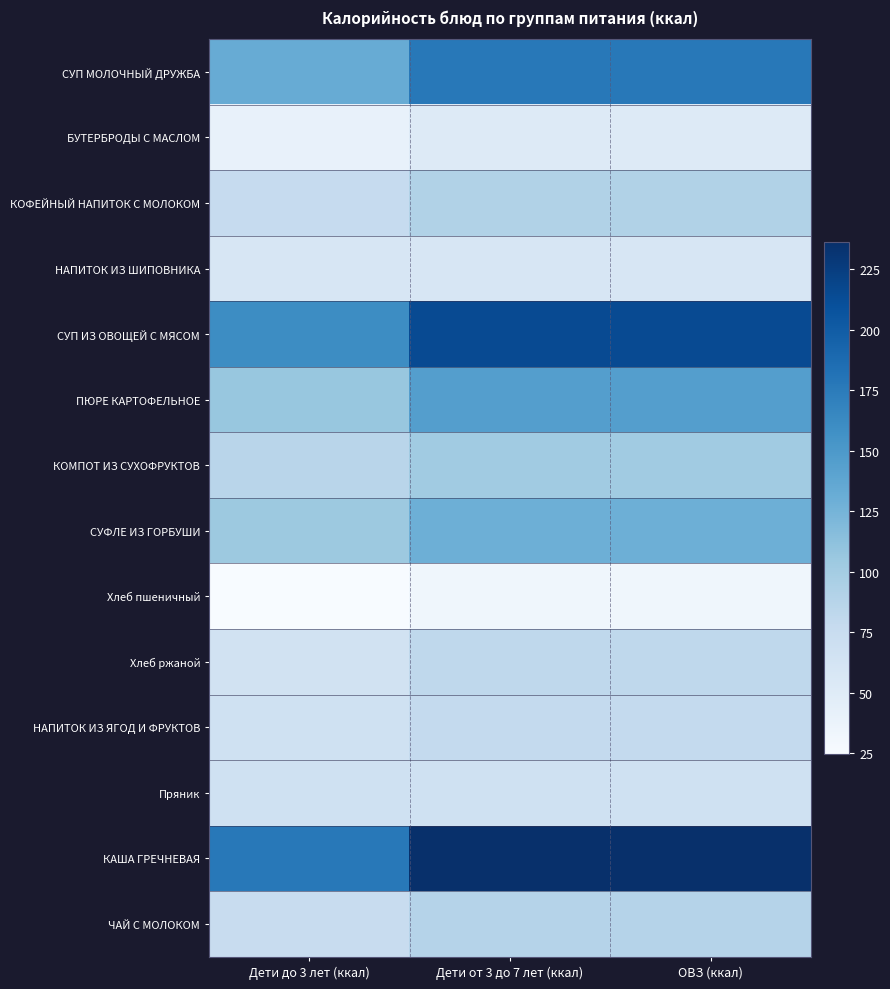

Which category has the lowest value across all series?

Дети до 3 лет (ккал)